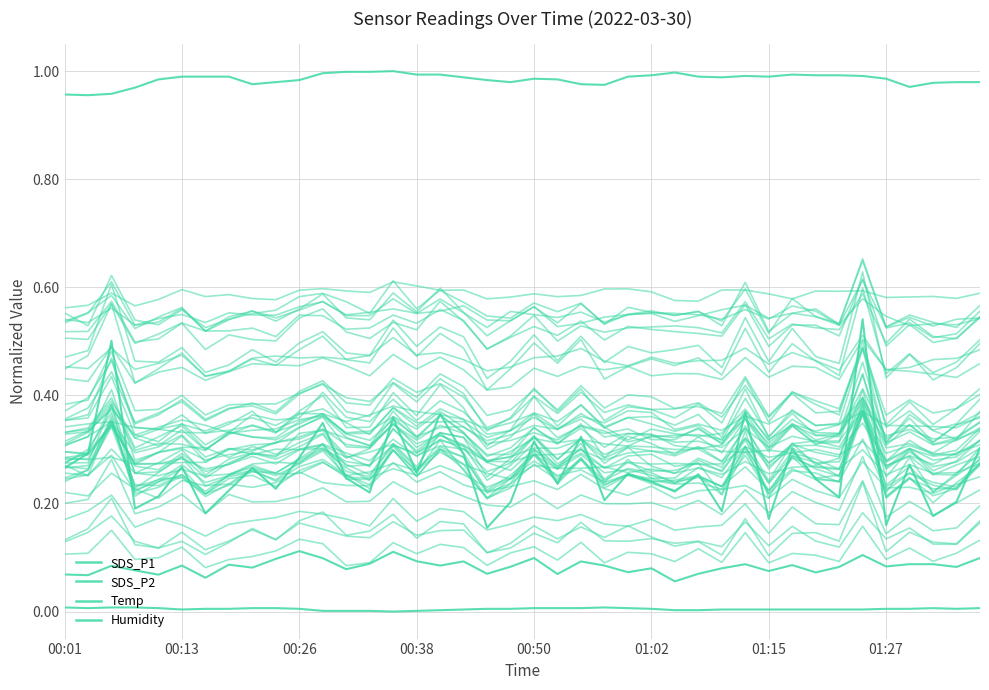

What is the sum of all Humidity values?

39.4